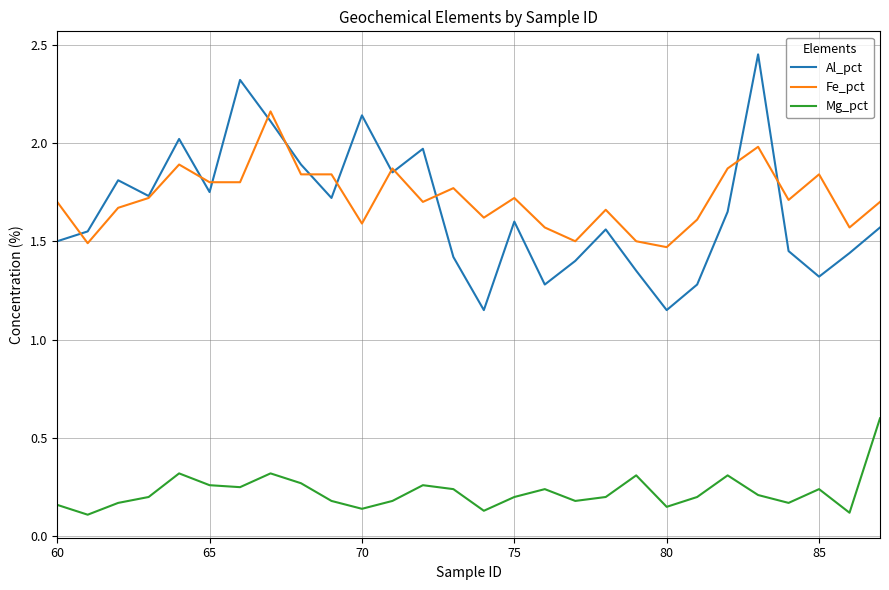

True or false: Fe_pct has more than 2 points higher than both neighbors.

True